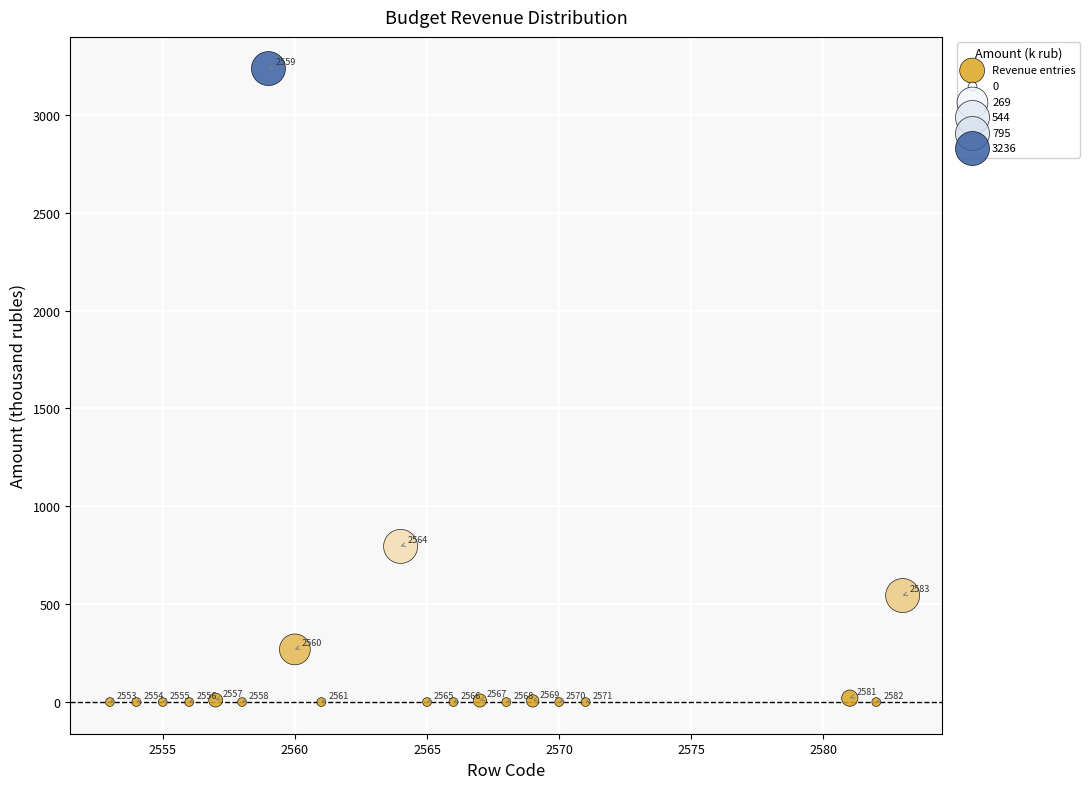

What Y value in the scatter plot is closest to 1618?

795